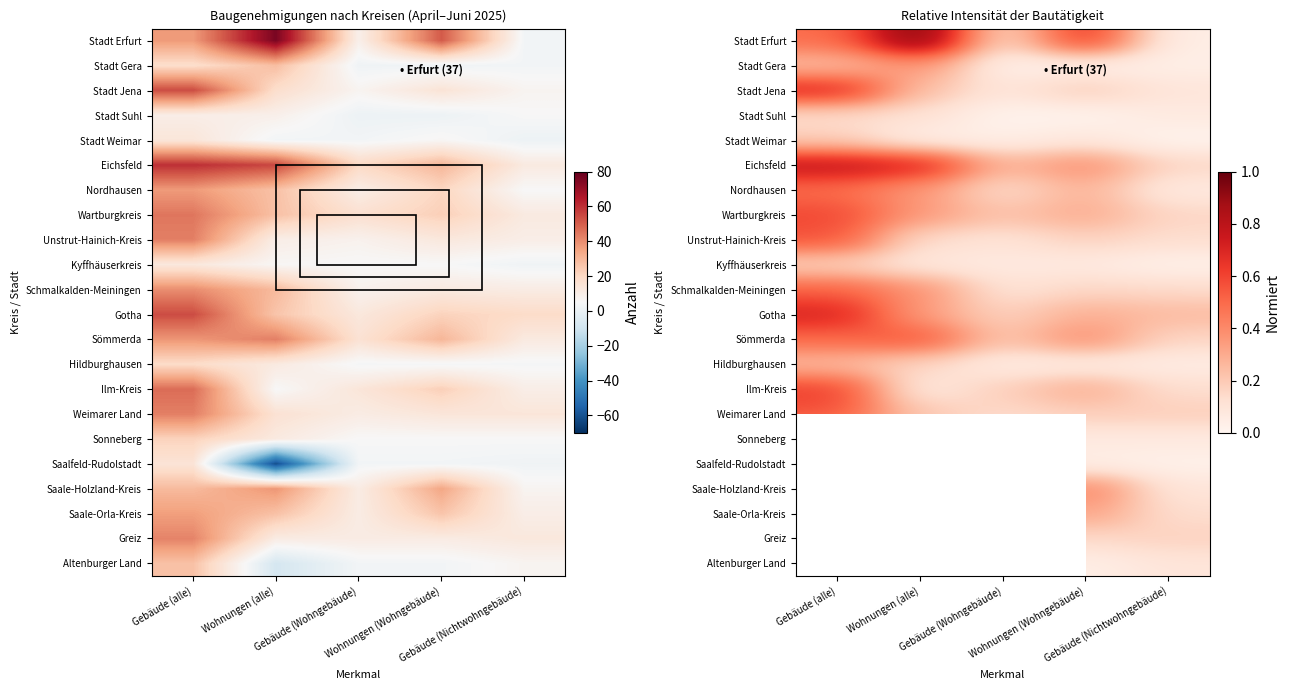

What is the spread (max minus min) of values at Gebäude (Nichtwohngebäude)?

0.2